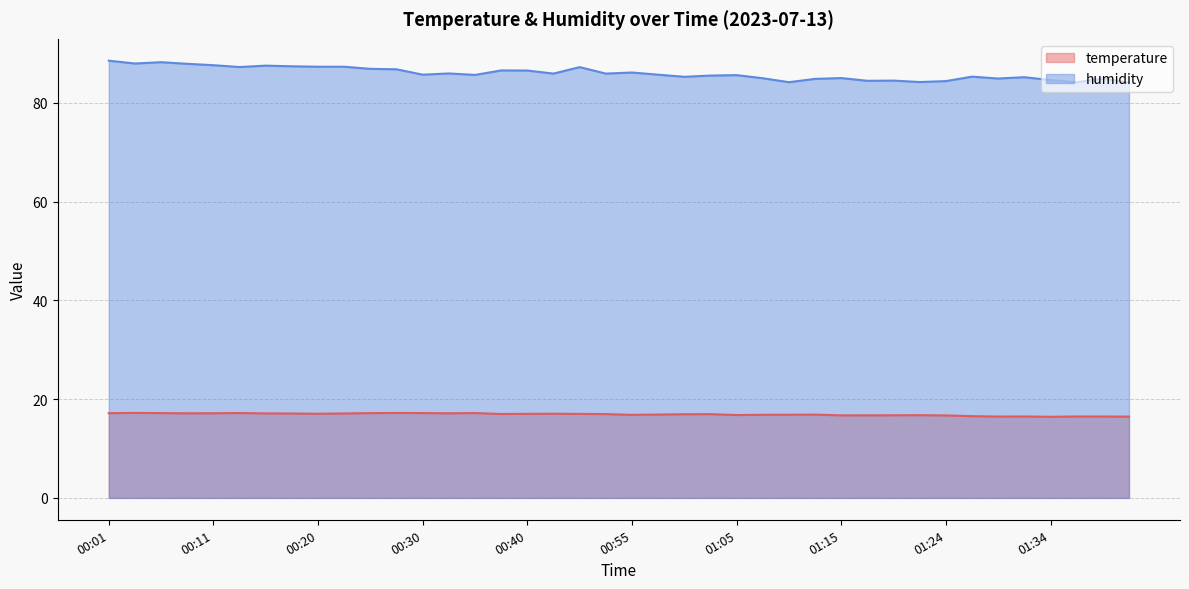

What is the smallest value displayed?

16.4